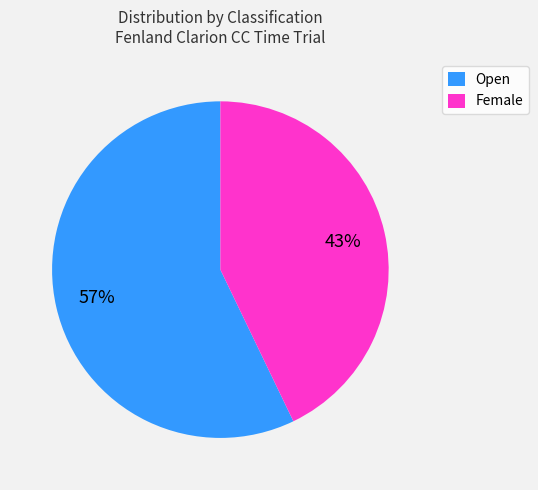

Which slice is the smallest?

Female